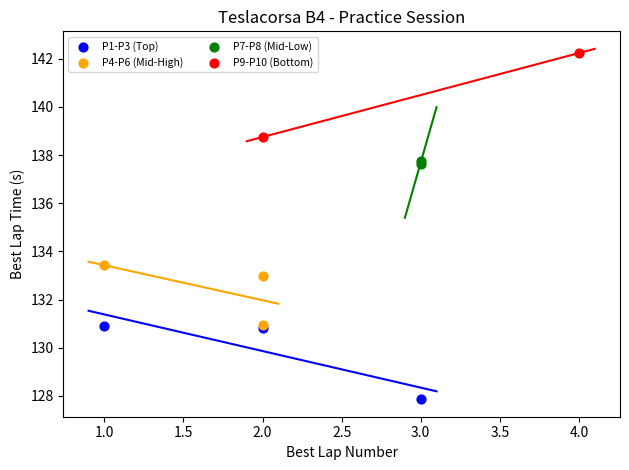

What are all the series names shown in the legend?

P1-P3 (Top), P4-P6 (Mid-High), P7-P8 (Mid-Low), P9-P10 (Bottom)